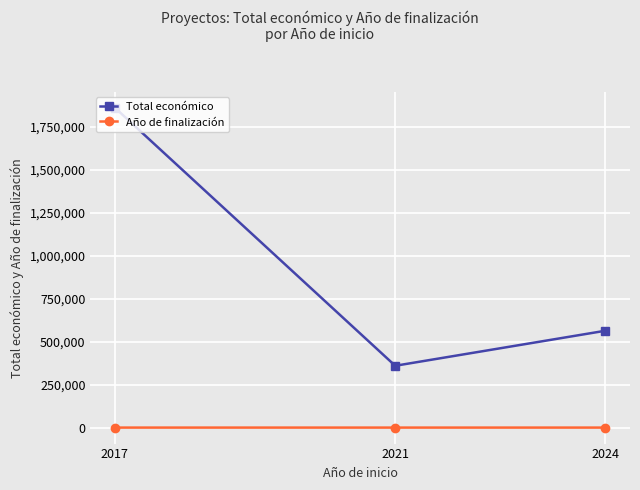

What is the greatest value displayed?

1861467.3